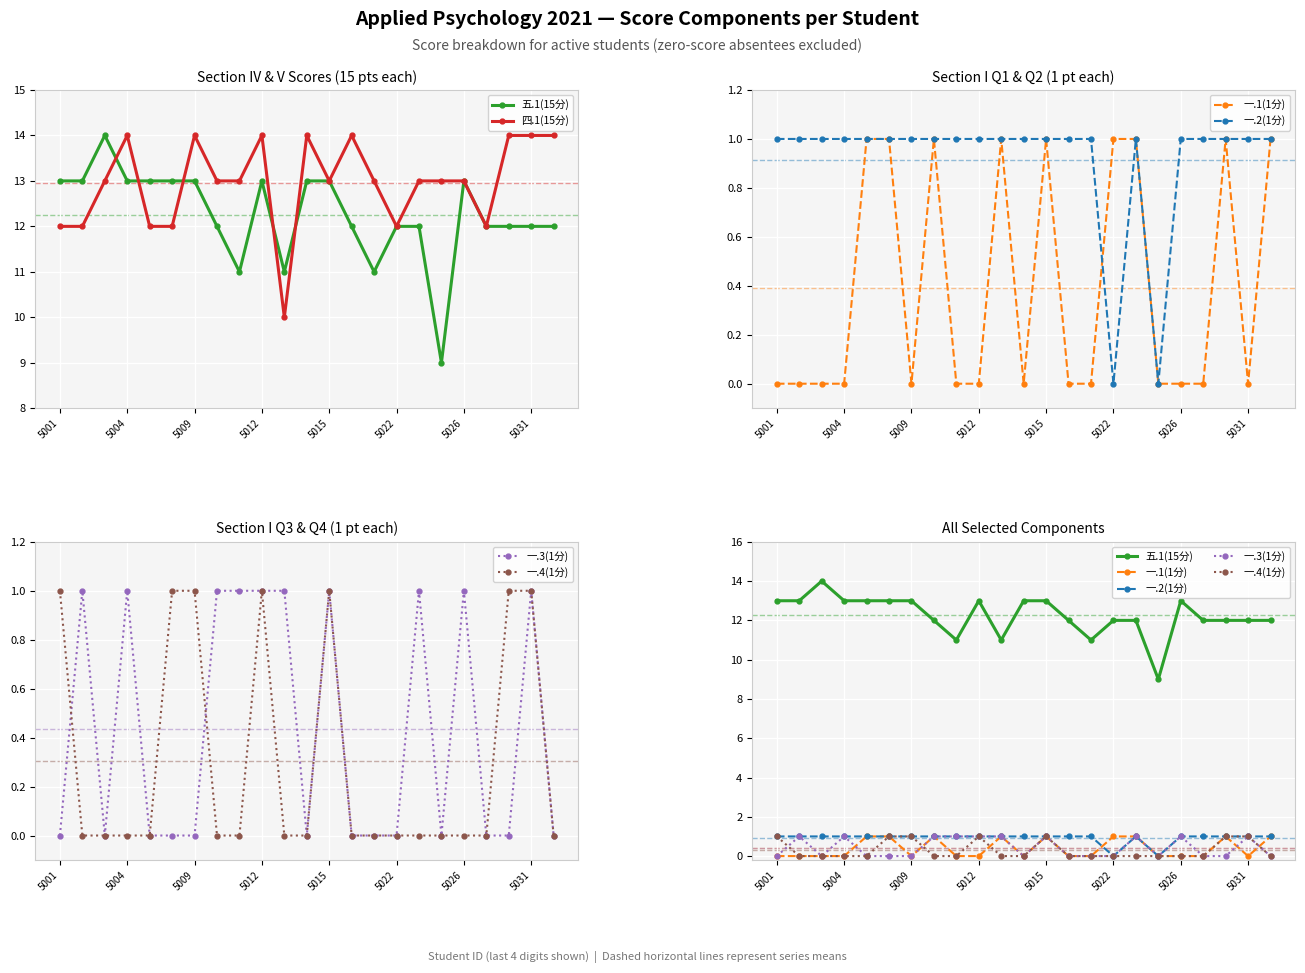

What is the average value of the 一.2(1分) series?

1